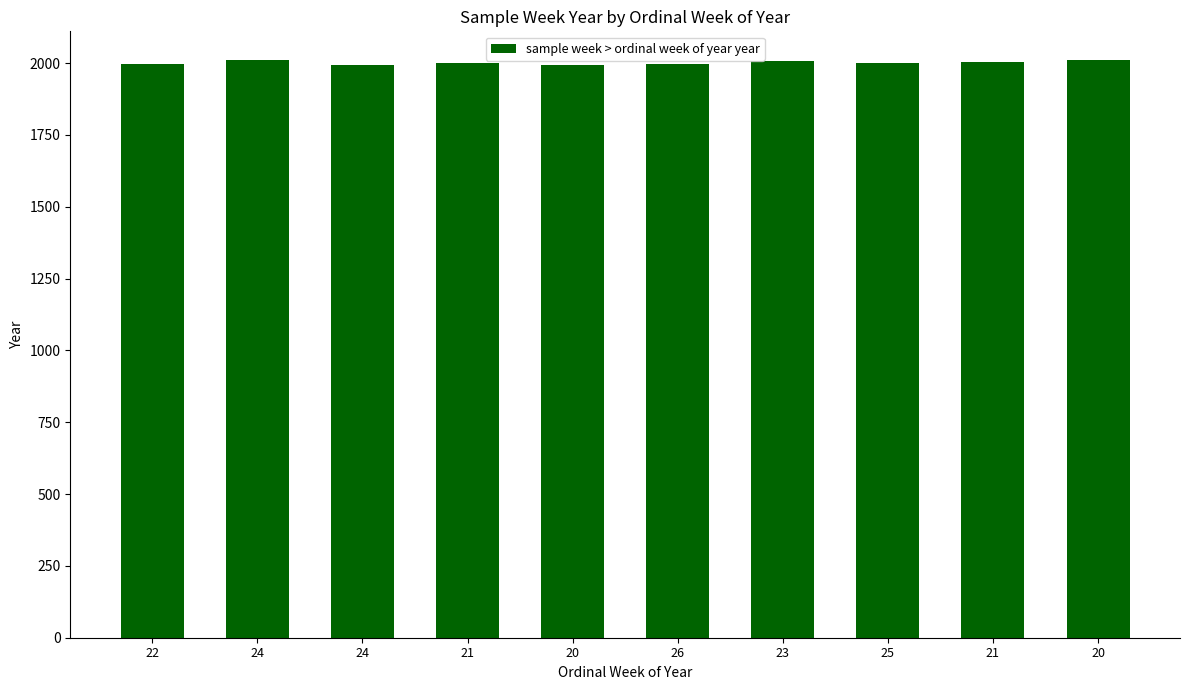

What is the sum of all values?

20012